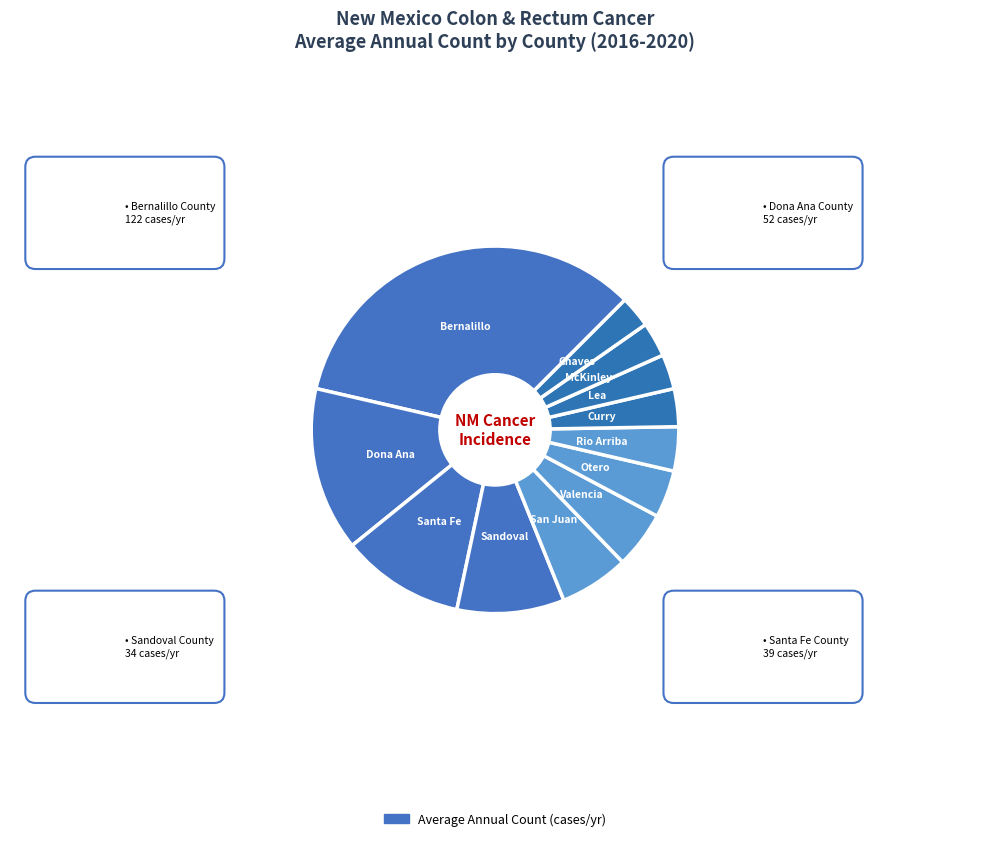

Rank the categories by value from lowest to highest.

Chaves County, Lea County, McKinley County, Curry County, Rio Arriba County, Otero County, Valencia County, San Juan County, Sandoval County, Santa Fe County, Dona Ana County, Bernalillo County